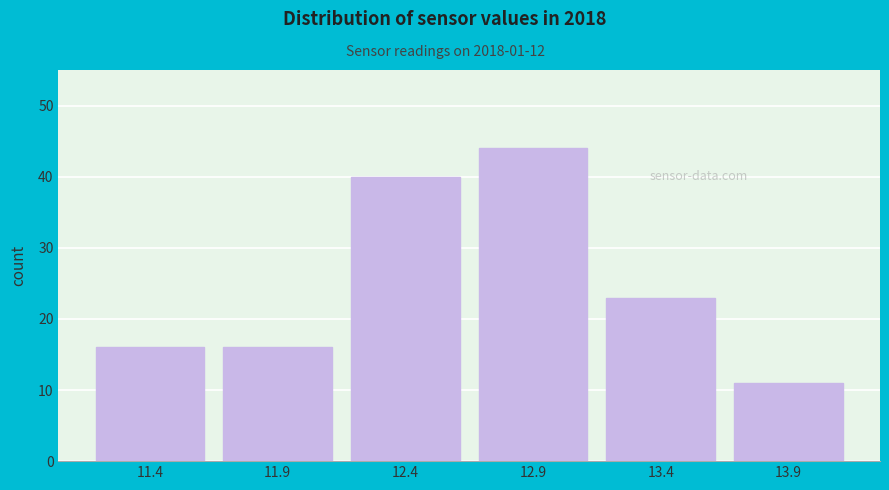

Reading left to right, what are all the values shown in this chart?

16	16	40	44	23	11